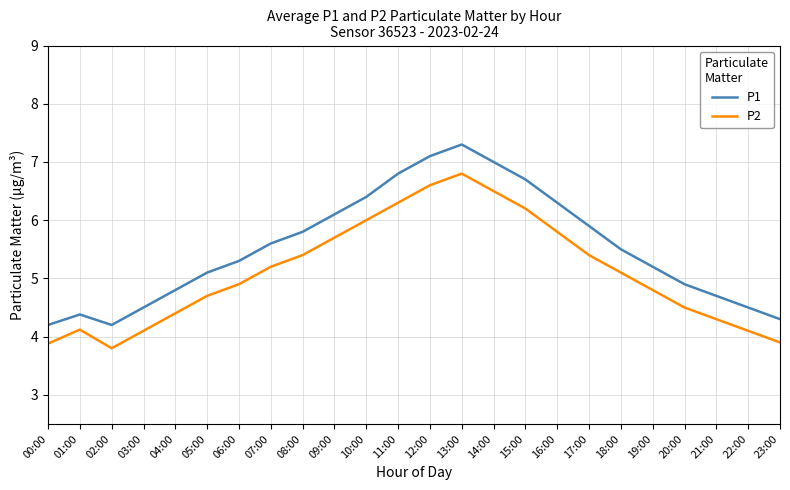

Reading right to left, what are all the values shown in this chart?

P1: 23:00=4.3	22:00=4.5	21:00=4.7	20:00=4.9	19:00=5.2	18:00=5.5	17:00=5.9	16:00=6.3	15:00=6.7	14:00=7.0	13:00=7.3	12:00=7.1	11:00=6.8	10:00=6.4	09:00=6.1	08:00=5.8	07:00=5.6	06:00=5.3	05:00=5.1	04:00=4.8	03:00=4.5	02:00=4.2	01:00=4.4	00:00=4.2
P2: 23:00=3.9	22:00=4.1	21:00=4.3	20:00=4.5	19:00=4.8	18:00=5.1	17:00=5.4	16:00=5.8	15:00=6.2	14:00=6.5	13:00=6.8	12:00=6.6	11:00=6.3	10:00=6.0	09:00=5.7	08:00=5.4	07:00=5.2	06:00=4.9	05:00=4.7	04:00=4.4	03:00=4.1	02:00=3.8	01:00=4.1	00:00=3.9